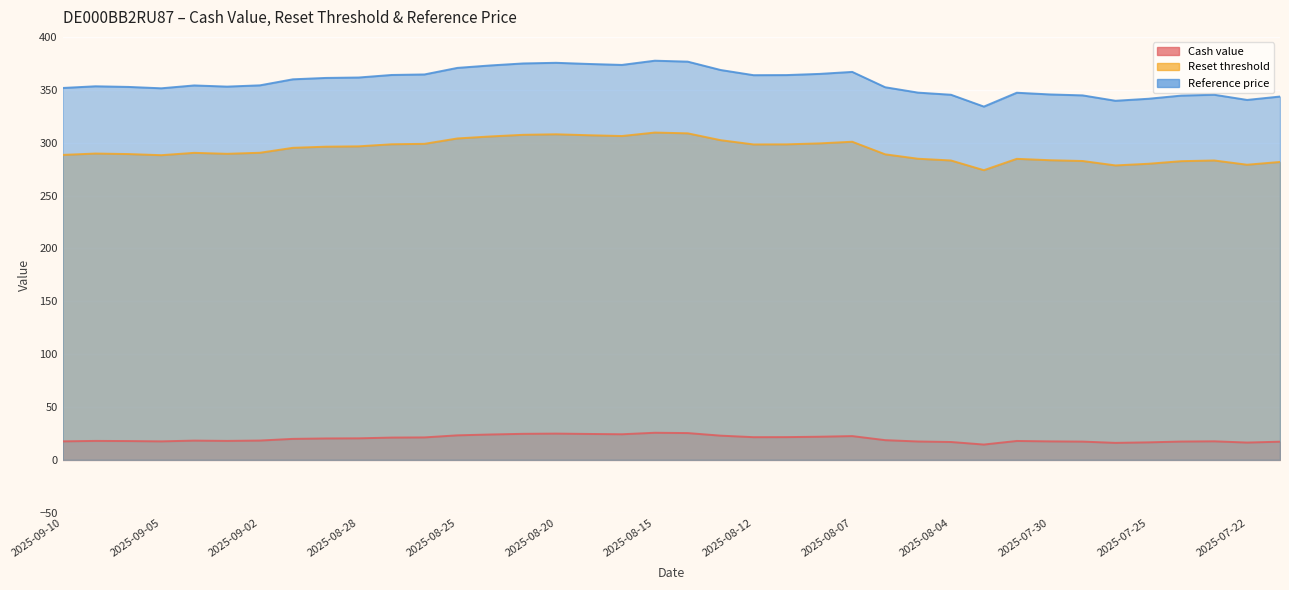

How many interior local peaks does the Reset threshold series have?

7